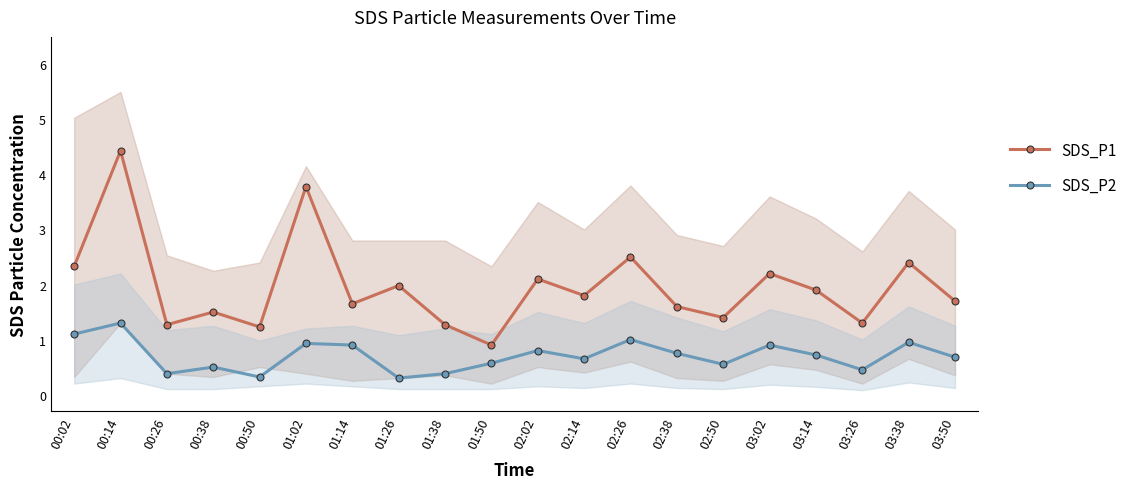

What is the label of the 11th point from the left?

02:02